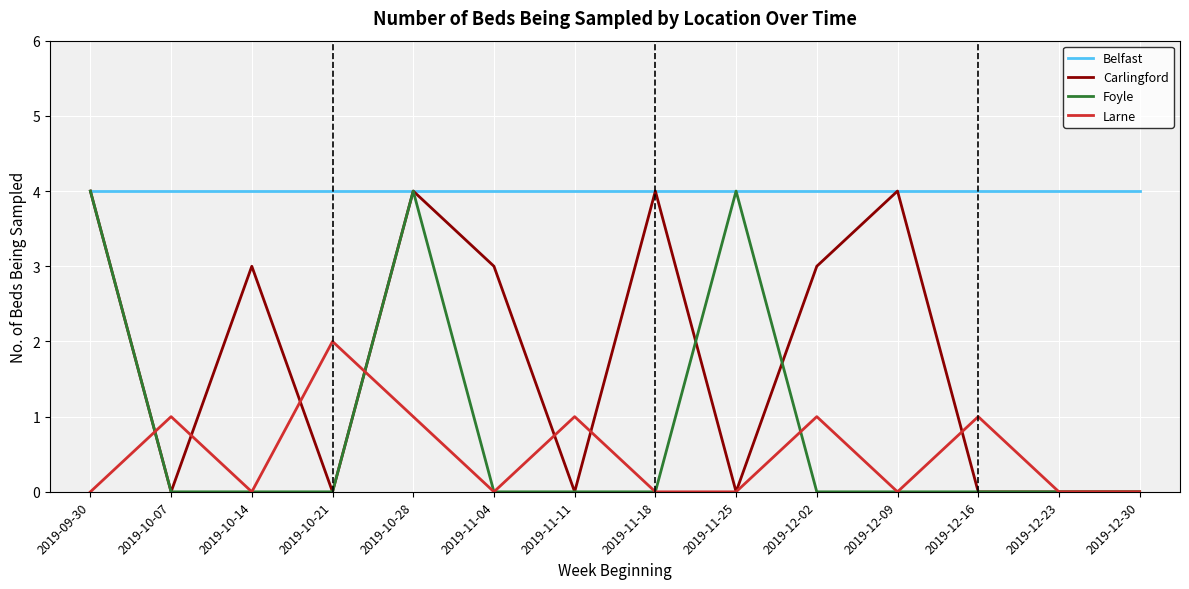

True or false: Belfast has a value of 4 at 2019-10-07.

True